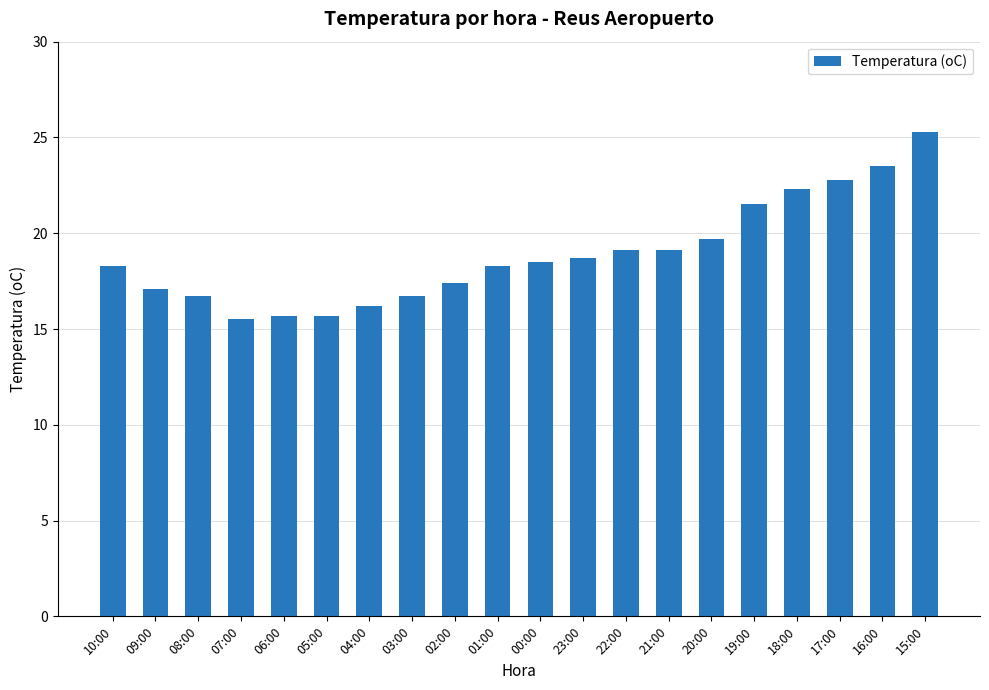

What is the change in value from 02:00 to 16:00?

+6.1